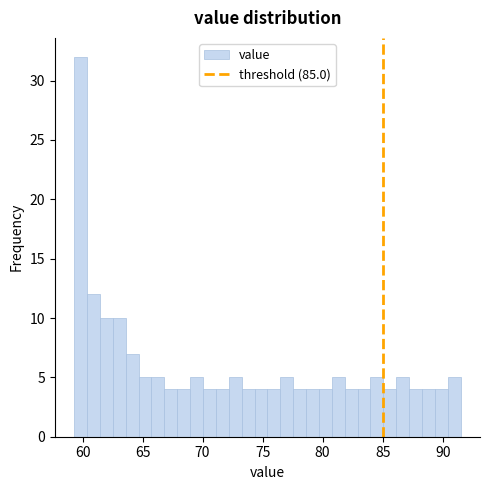

Read against the x-axis, roughly where is the centre of the tallest bar?

60.0